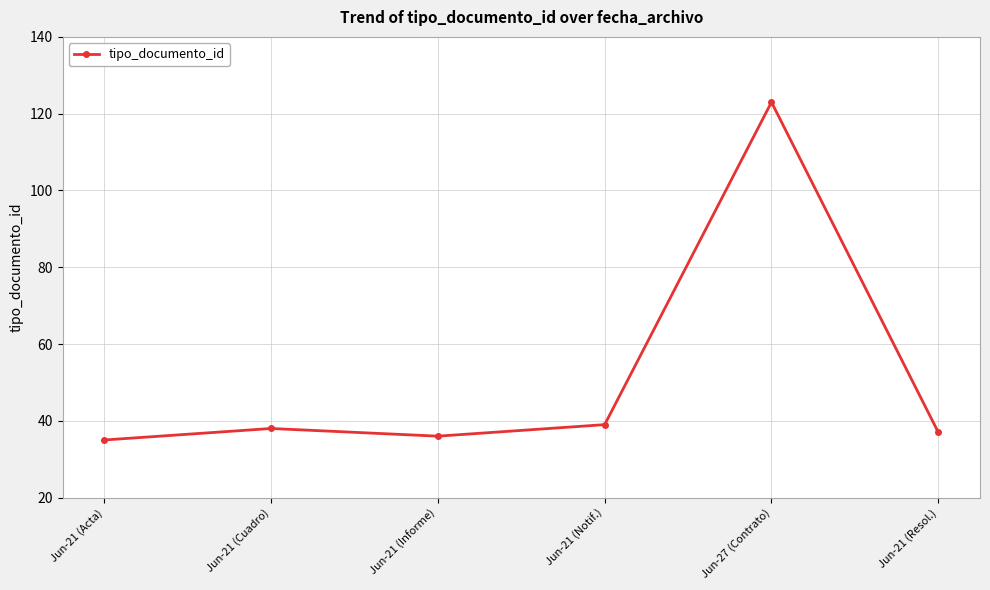

What is the value of the 6th point from the left?

37